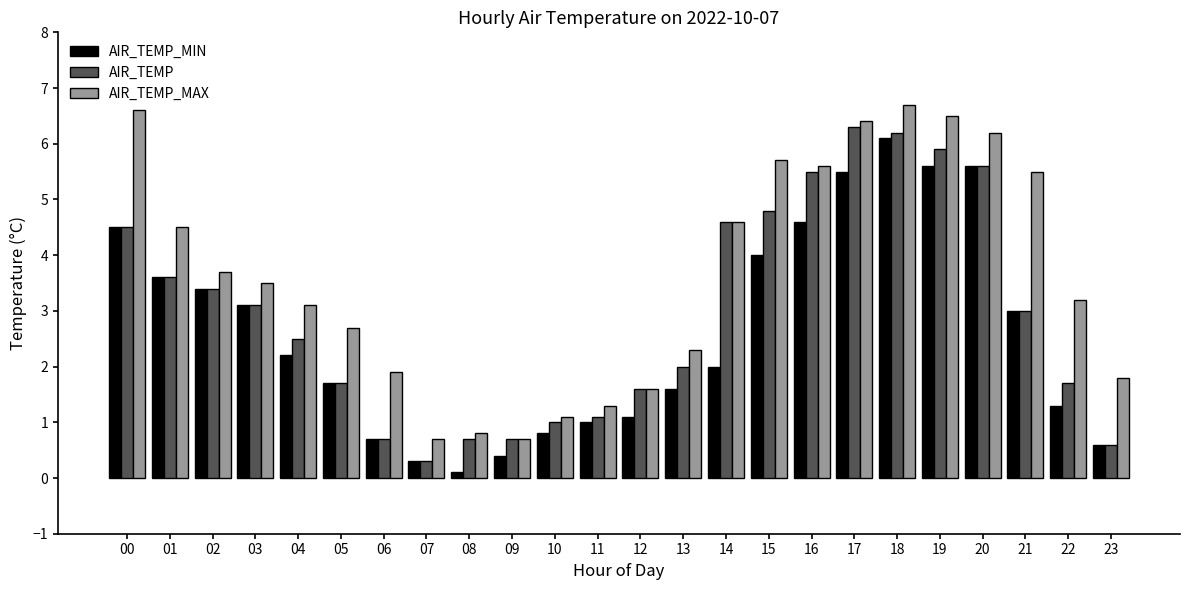

Between 03 and 04, which series saw the biggest shift?

AIR_TEMP_MIN